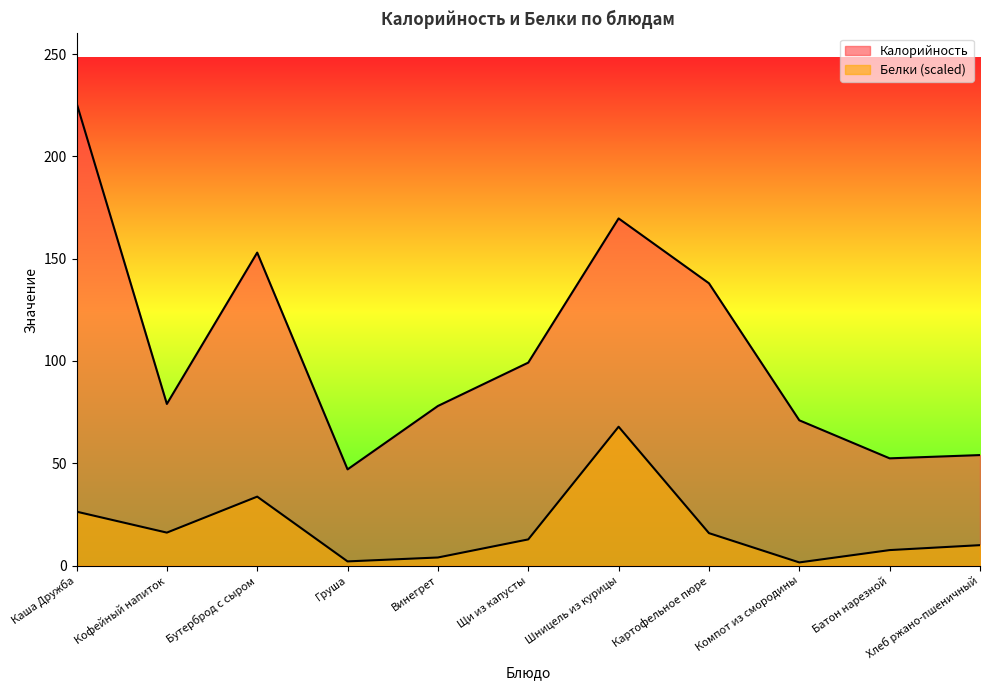

At which category does Калорийность reach its first local valley?

Кофейный напиток